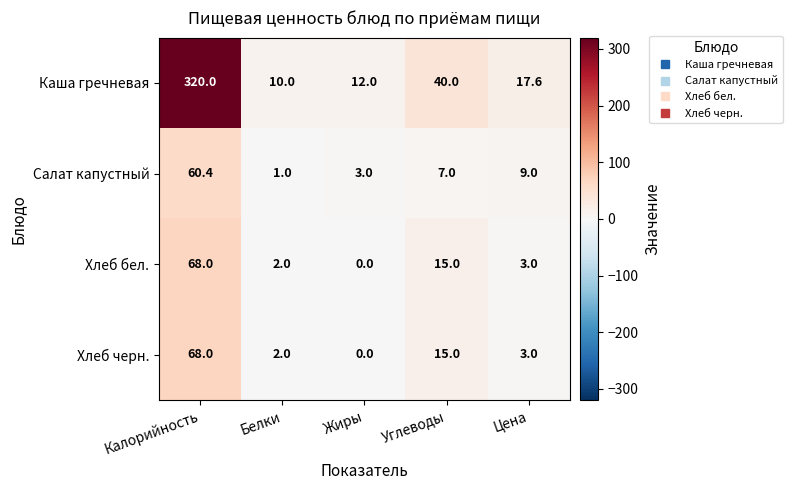

True or false: Хлеб черн. has a value of 45.4 at Жиры.

False